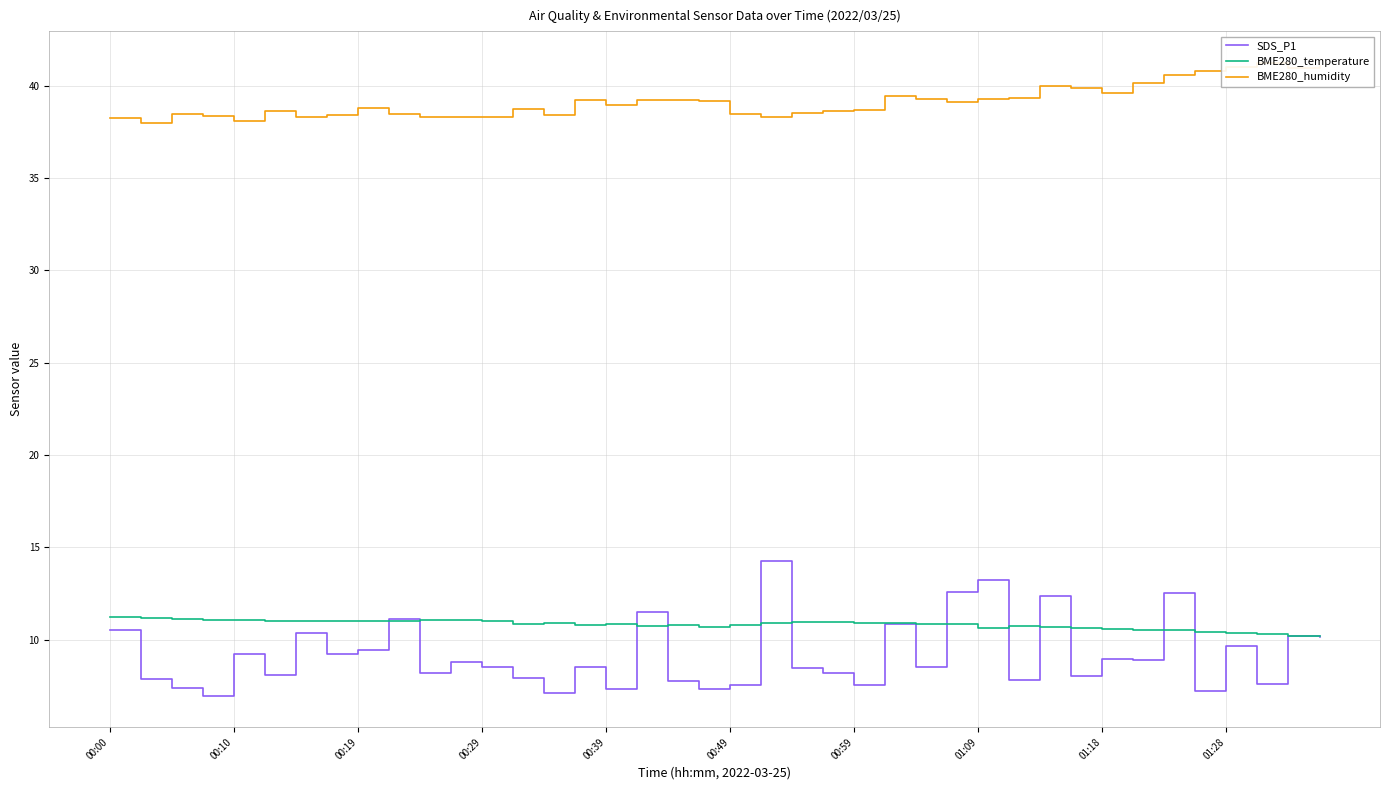

The SDS_P1 series shows 5.5 at 23. True or false?

False